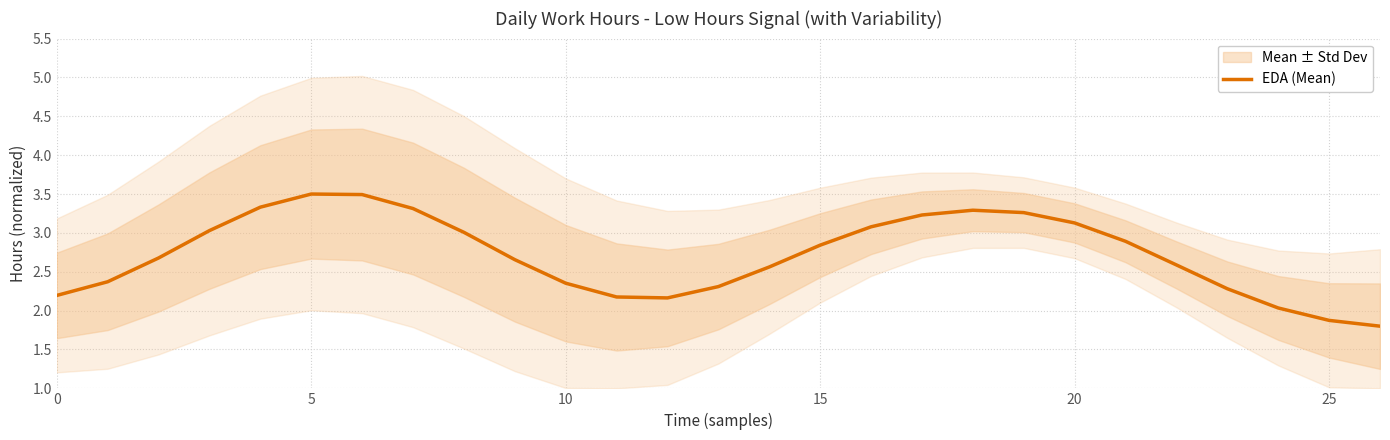

Reading left to right, list all the values displayed in this chart.

2.2	2.4	2.7	3.0	3.3	3.5	3.5	3.3	3.0	2.7	2.4	2.2	2.2	2.3	2.6	2.8	3.1	3.2	3.3	3.3	3.1	2.9	2.6	2.3	2.0	1.9	1.8